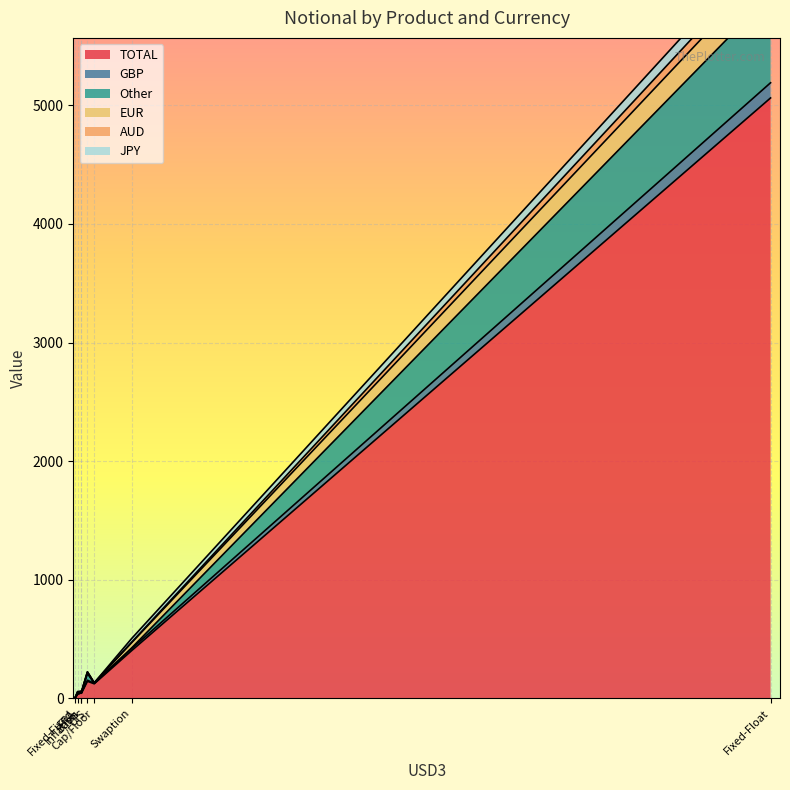

Which series ends up on top after the final intersection of GBP and JPY?

JPY